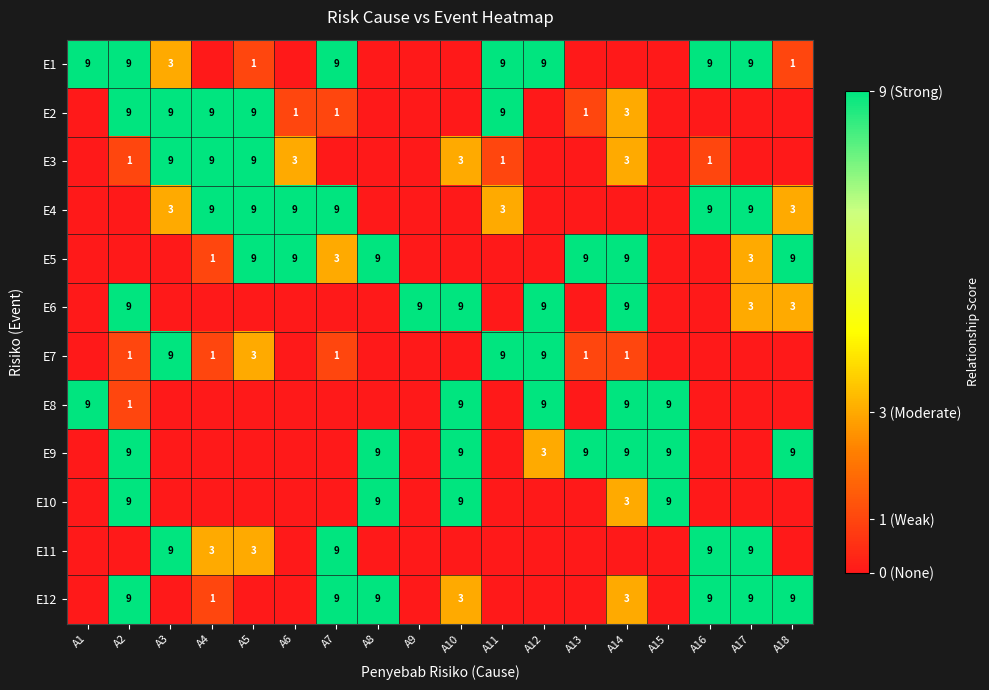

The value of E4 at A16 is 9. True or false?

True